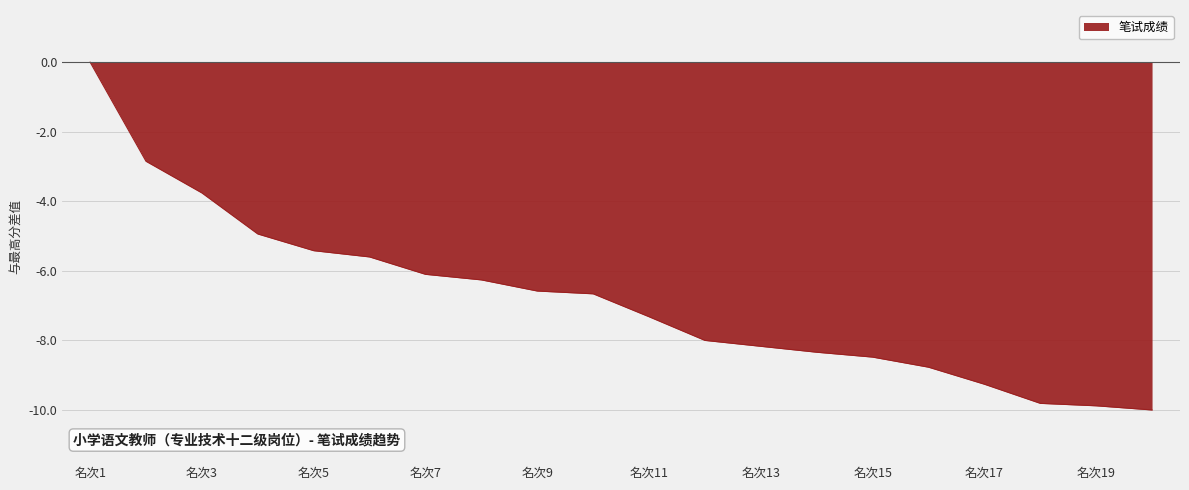

What is the value of the 4th point from the left?

-4.9